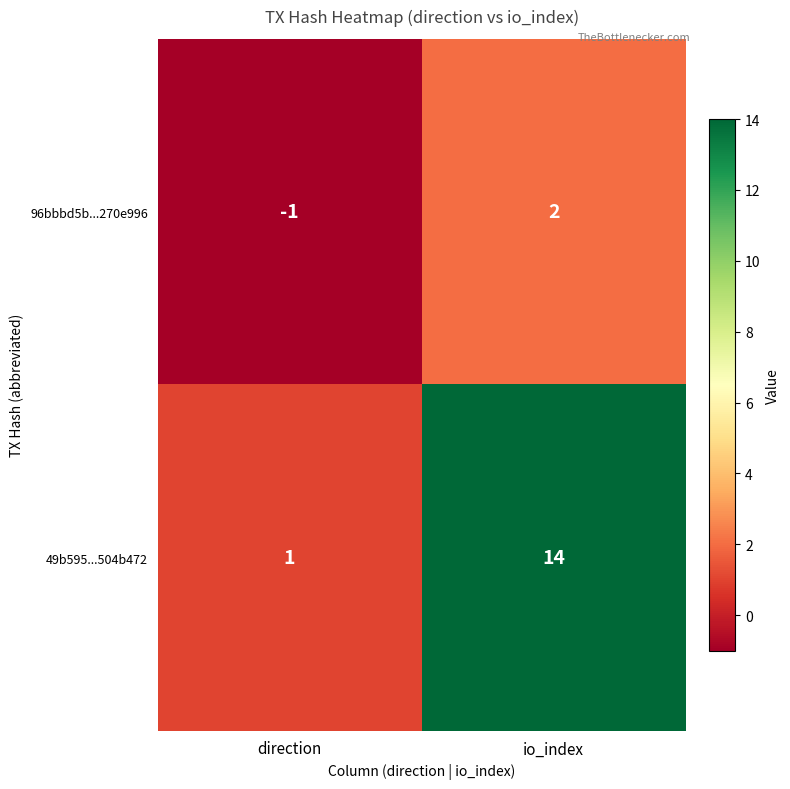

Which category has the lowest value in the 96bbbd5b...270e996 series?

direction